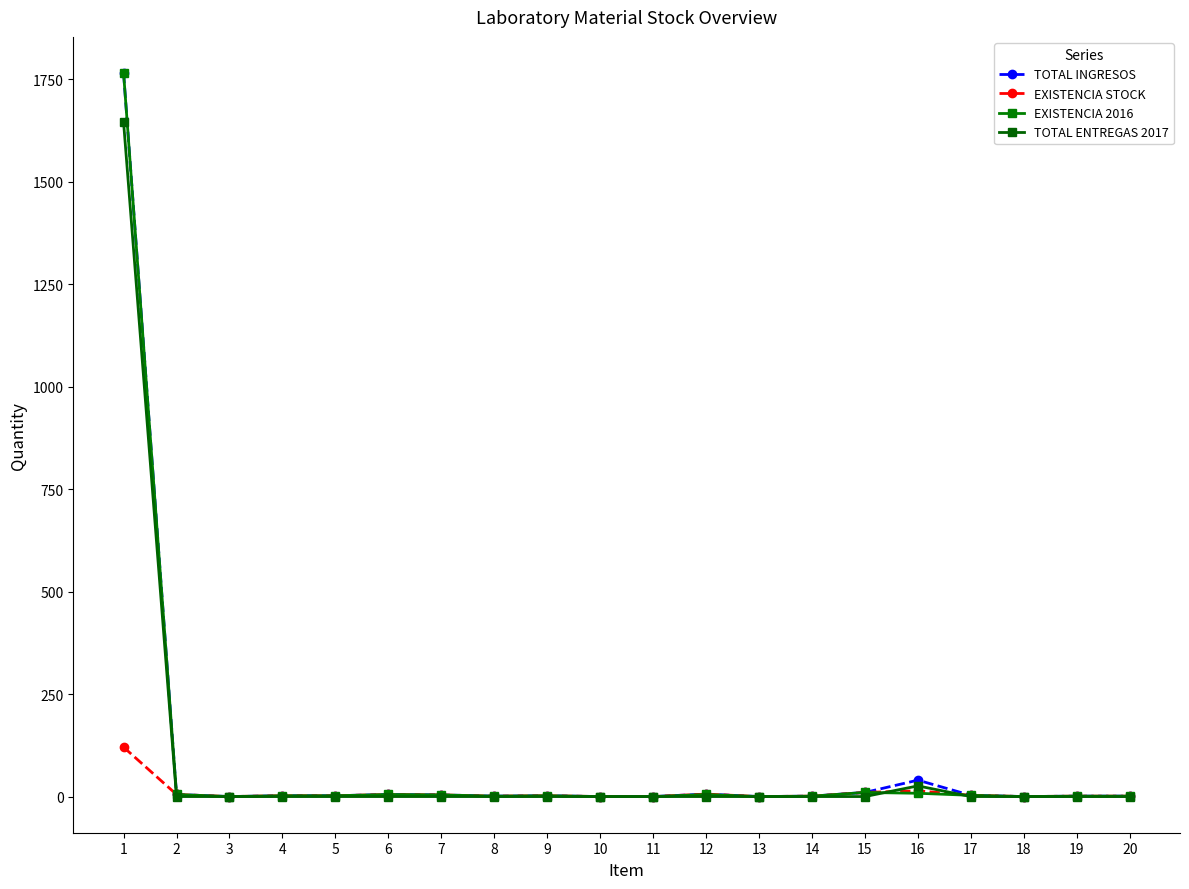

Reading left to right, extract all data points from this chart.

TOTAL INGRESOS: 1765.5	5.0	0.0	2.0	2.0	5.0	4.0	1.0	2.0	0.0	0.0	6.0	0.0	1.0	10.0	40.0	3.0	0.0	1.0	1.0
EXISTENCIA STOCK: 120.5	5.0	0.0	2.0	2.0	5.0	4.0	1.0	2.0	0.0	0.0	6.0	0.0	1.0	10.0	14.0	3.0	0.0	1.0	1.0
EXISTENCIA 2016: 1765.5	5.0	0.0	2.0	2.0	5.0	4.0	1.0	2.0	0.0	0.0	5.0	0.0	1.0	10.0	8.0	3.0	0.0	1.0	1.0
TOTAL ENTREGAS 2017: 1645.0	0.0	0.0	0.0	0.0	0.0	0.0	0.0	0.0	0.0	0.0	0.0	0.0	0.0	0.0	26.0	0.0	0.0	0.0	0.0